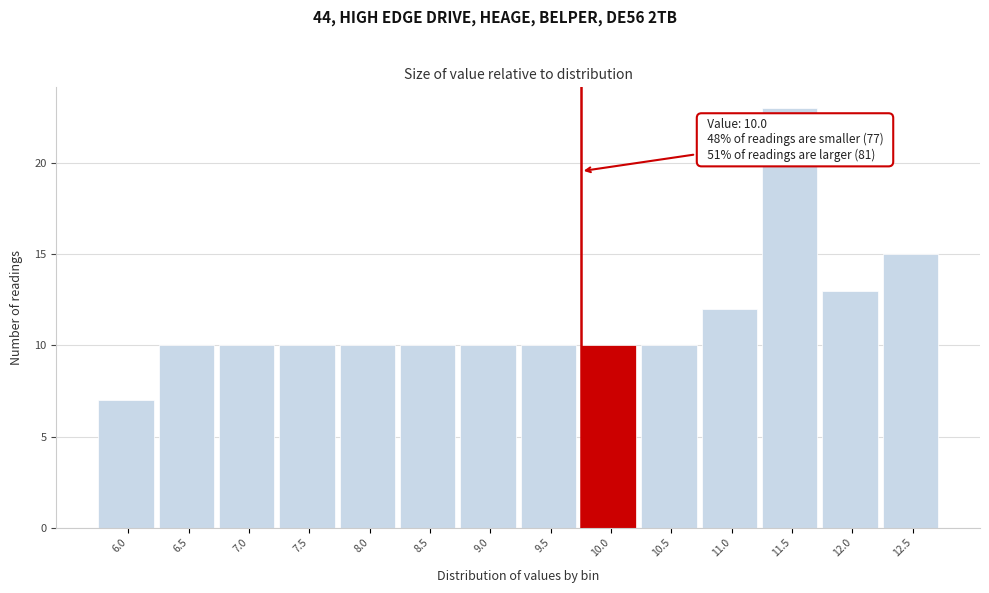

Reading right to left, what are all the values shown in this chart?

12.5=15	12.0=13	11.5=23	11.0=12	10.5=10	10.0=10	9.5=10	9.0=10	8.5=10	8.0=10	7.5=10	7.0=10	6.5=10	6.0=7